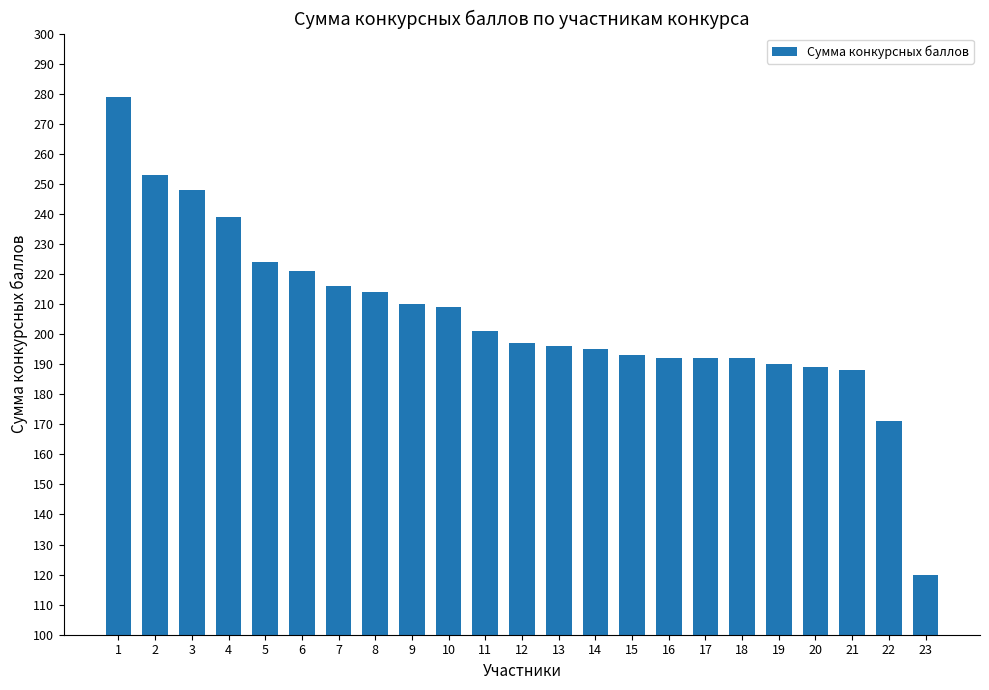

What is the average value?

206